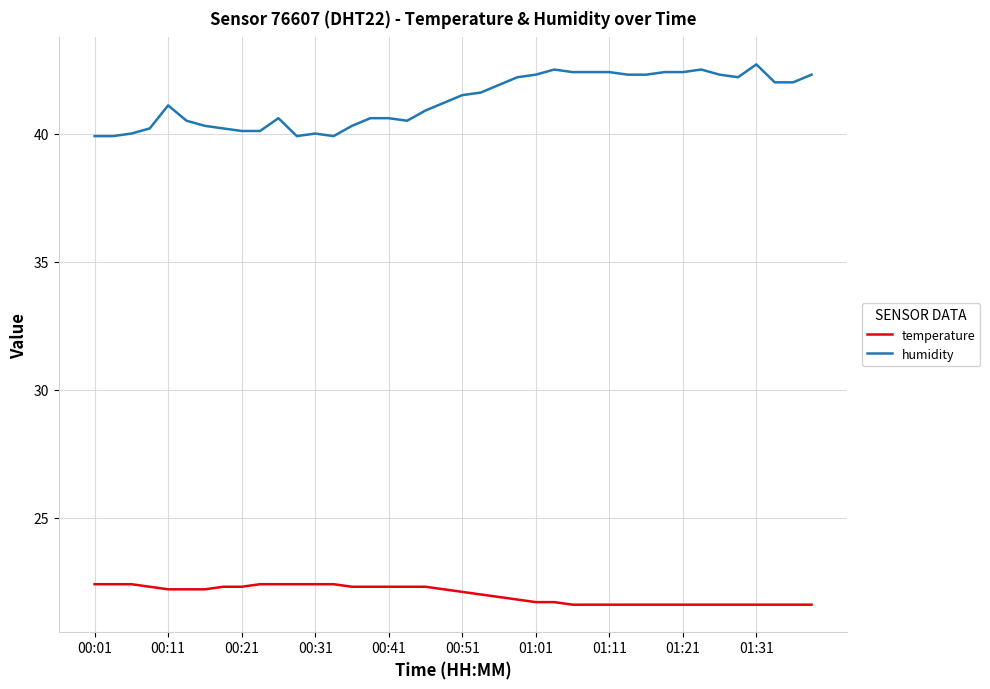

What is the difference between the second highest and second lowest values in the humidity series?

2.6